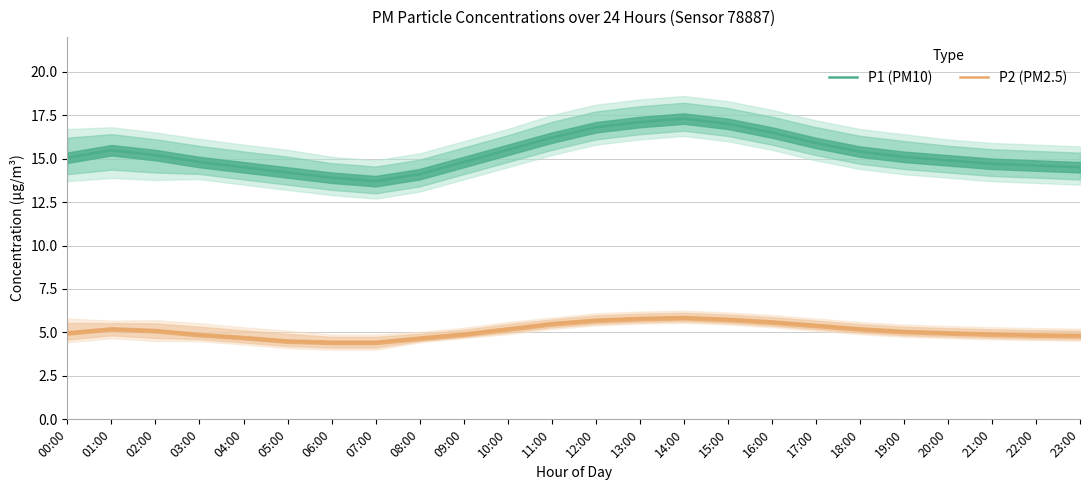

What position from the left is 13:00?

14